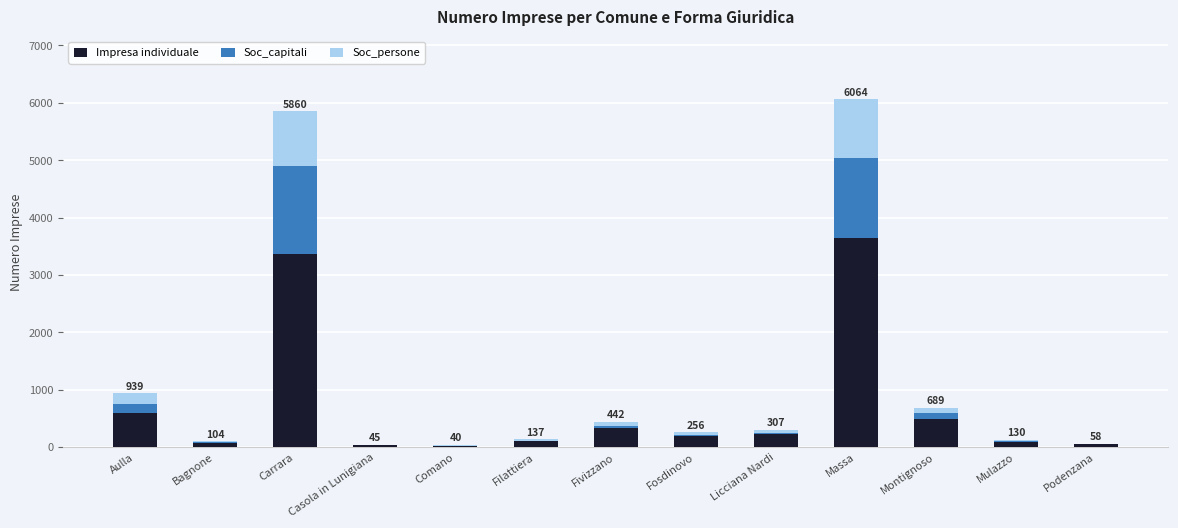

The Impresa individuale series shows 5065 at Massa. True or false?

False